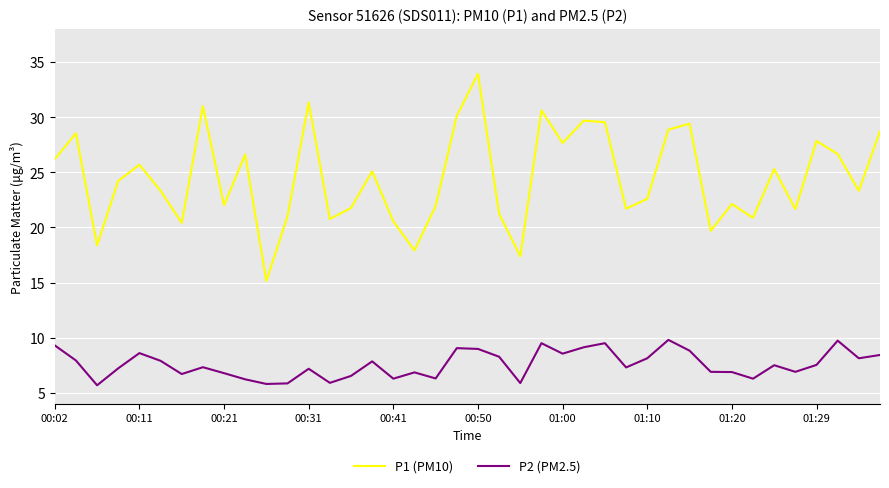

What is the difference between the maximum and minimum values in the P2 (PM2.5) series?

4.1